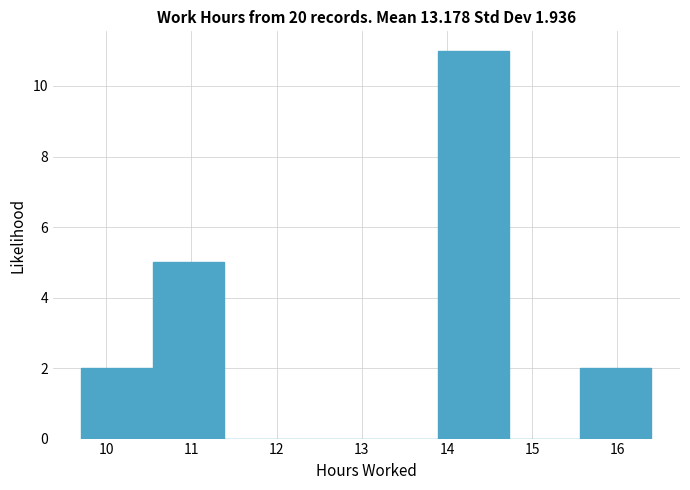

How tall is the bar that spans 13.9 to 14.7 on the x-axis? Neither the bar edges nor the heights are printed on the chart, so give them approximately, as read against the axes.

11